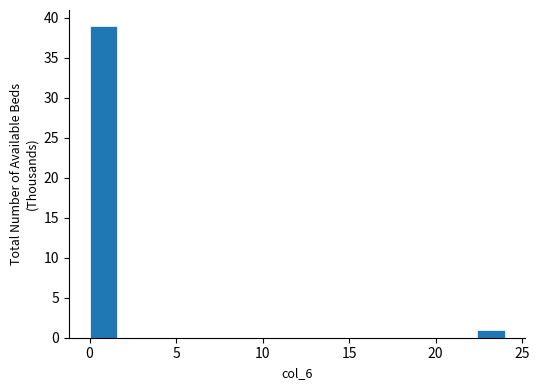

Read against the x-axis, roughly where is the centre of the tallest bar?

1.0